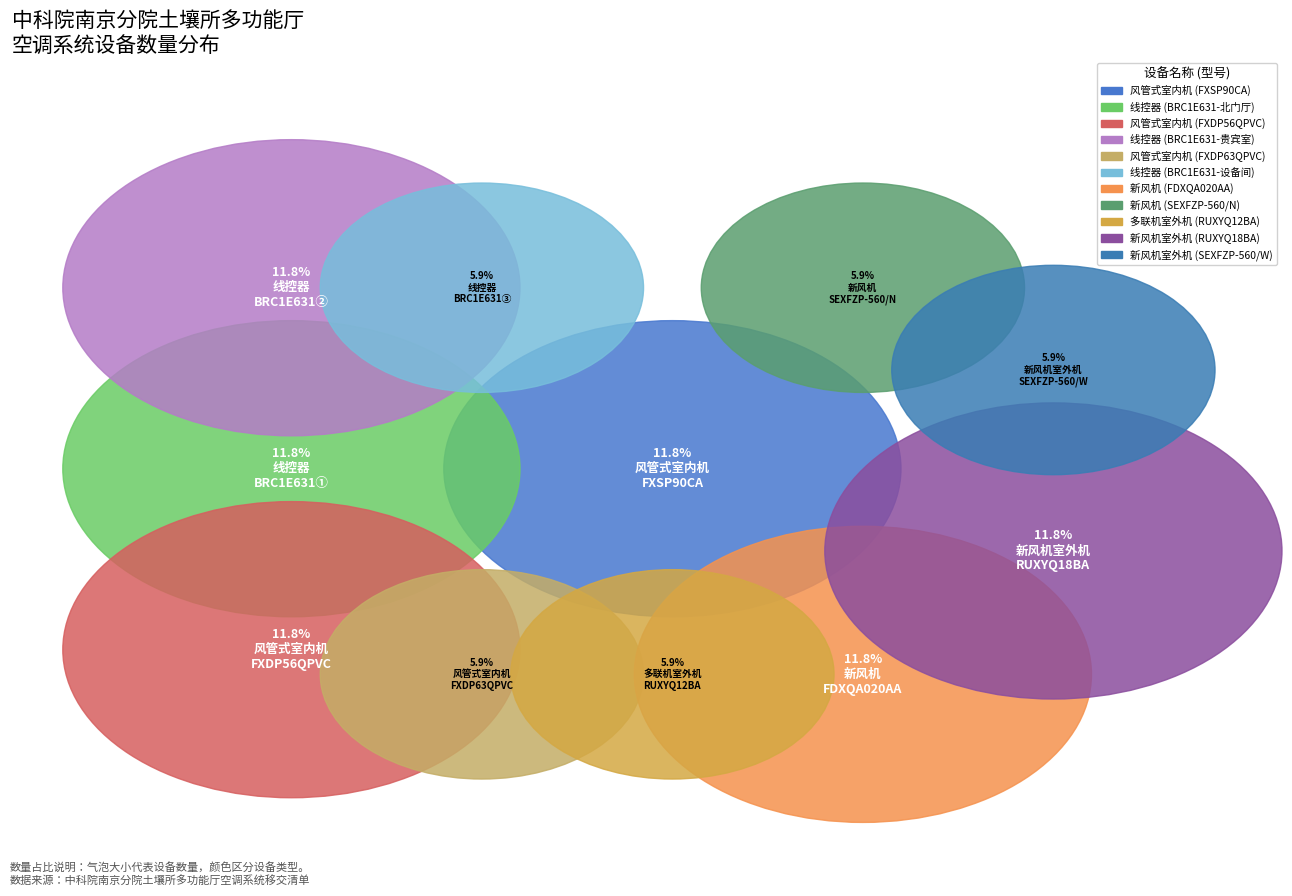

Which slice is the largest?

风管式室内机
(FXSP90CA)